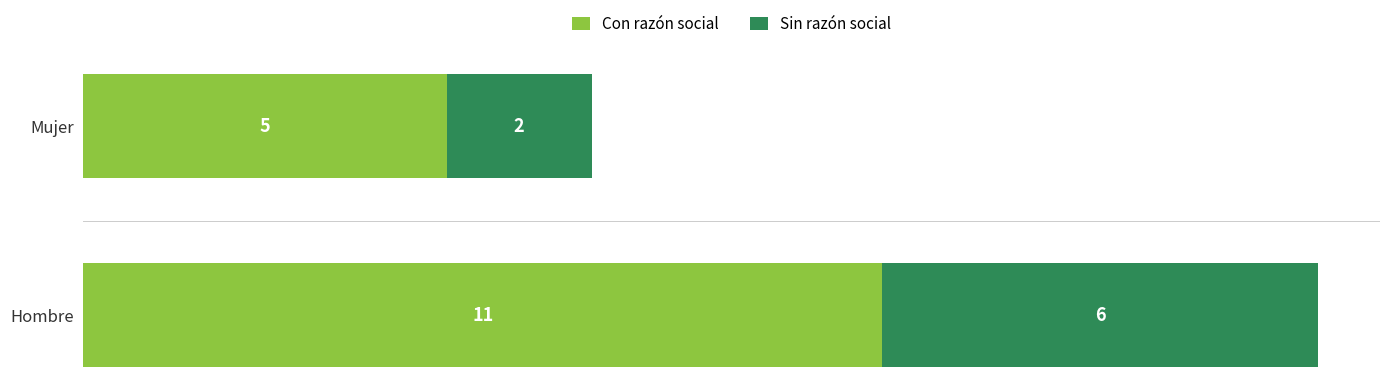

How many data points does each series have?

2